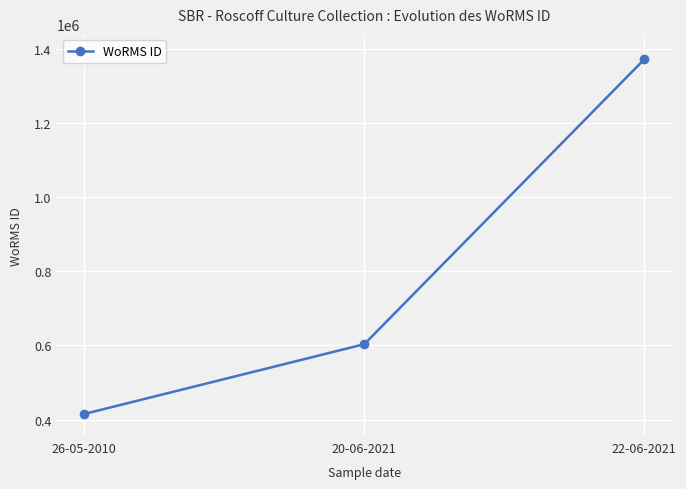

Count the values in the range 415097 to 1371529.

3